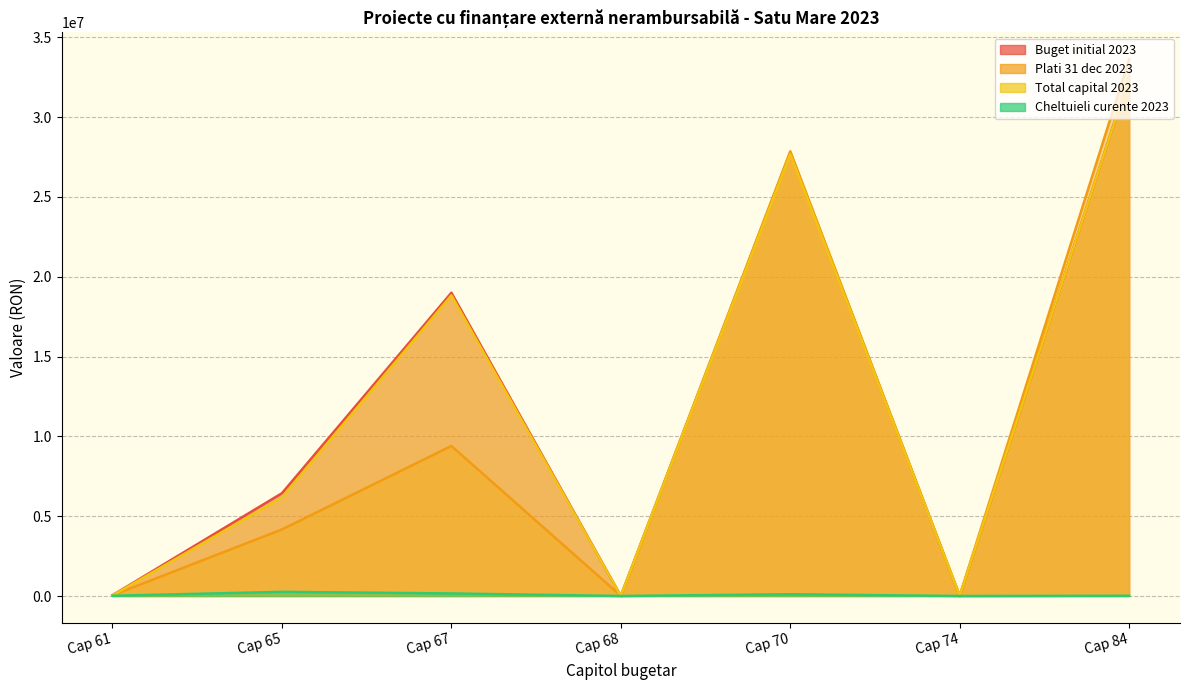

After their last crossing, which series has the higher values: Total capital 2023 or Plati 31 dec 2023?

Plati 31 dec 2023